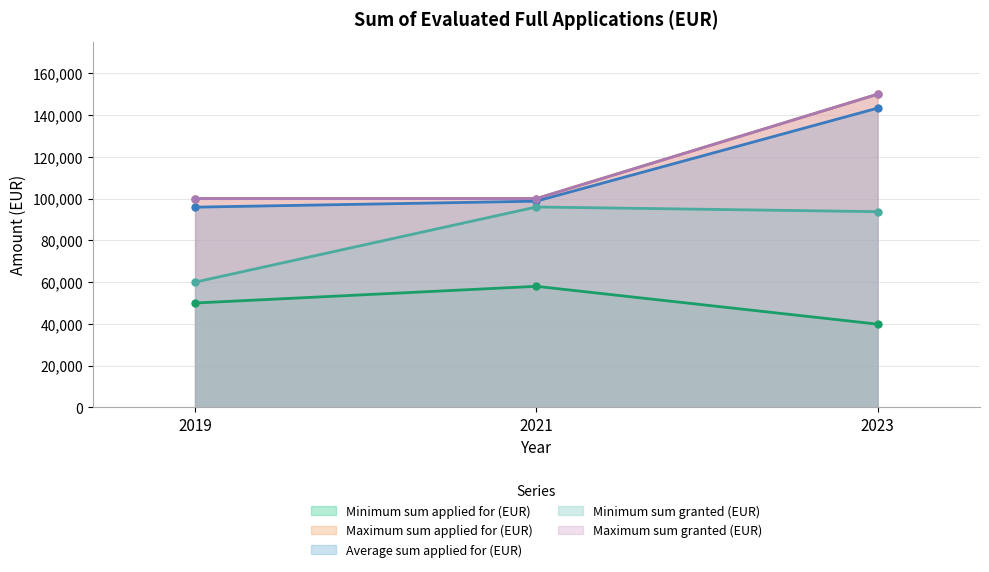

Is the value of Minimum sum applied for (EUR) at 2023 greater than the value of Average sum applied for (EUR) at 2023?

No